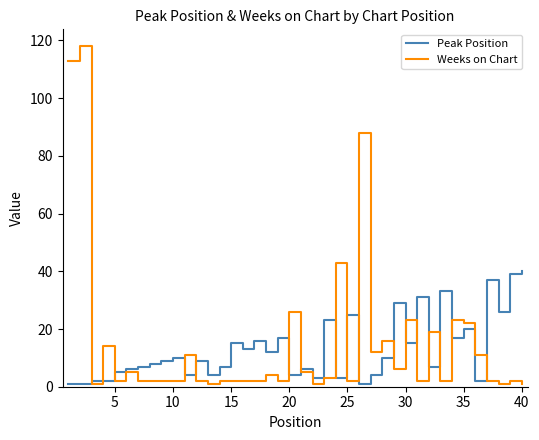

What is the highest value of the Weeks on Chart series?

118